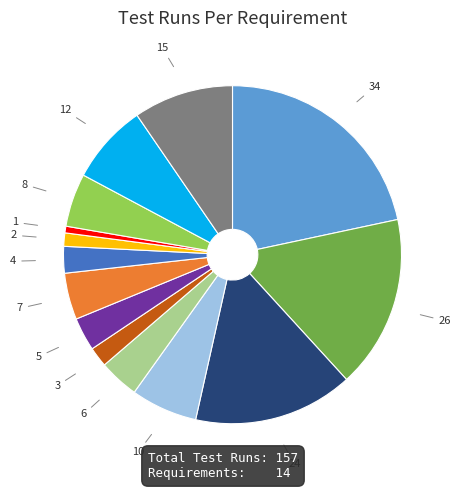

Does any single category account for the majority?

No